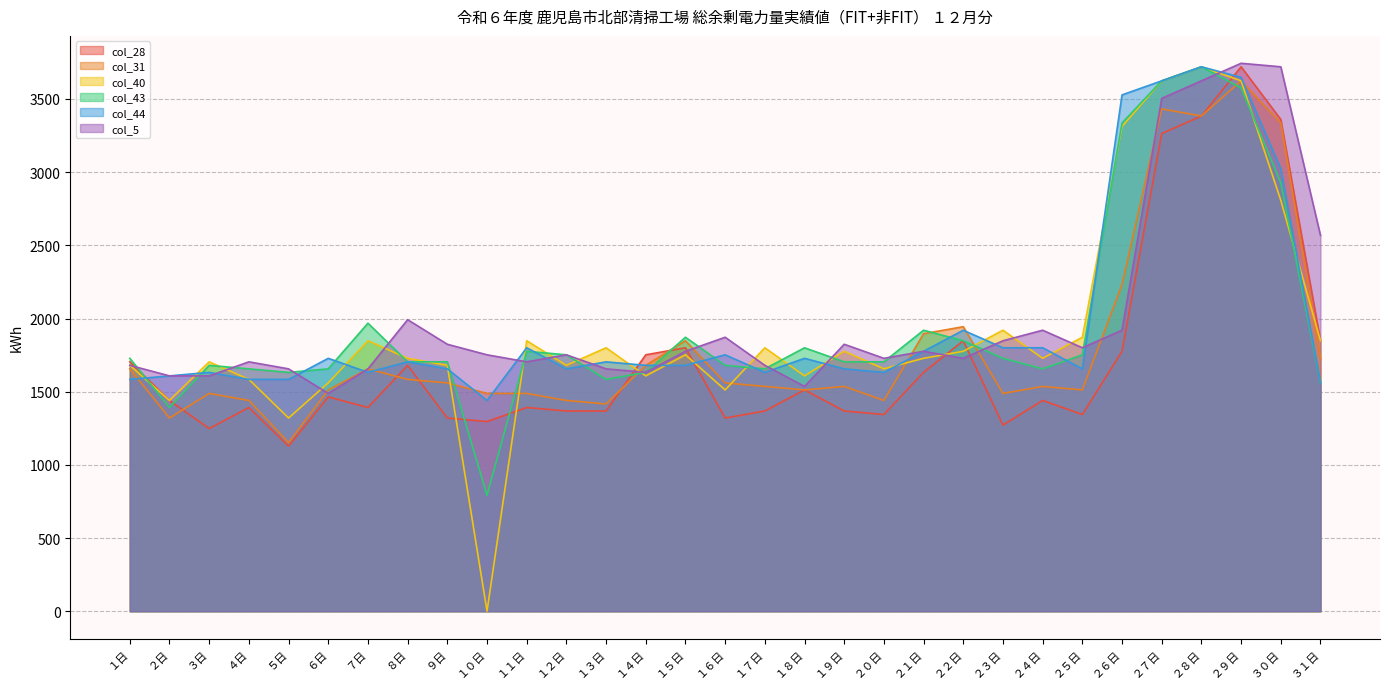

What is the difference between the col_28 values at ７日 and ６日?

72